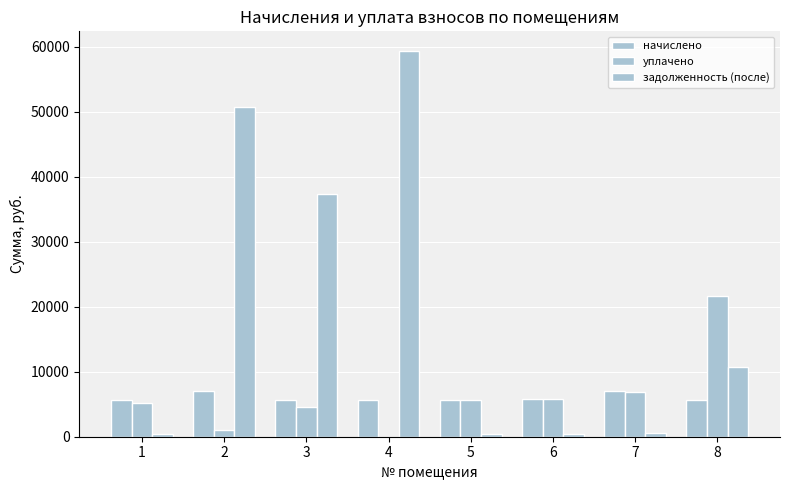

How many groups of bars are there?

8